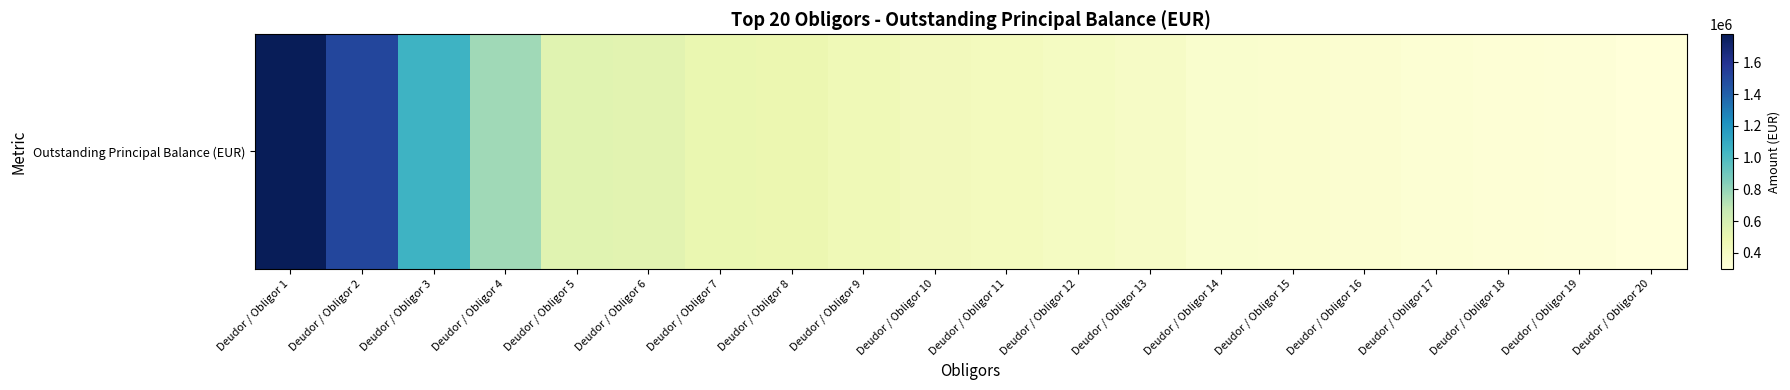

How many values are below 433618?

10